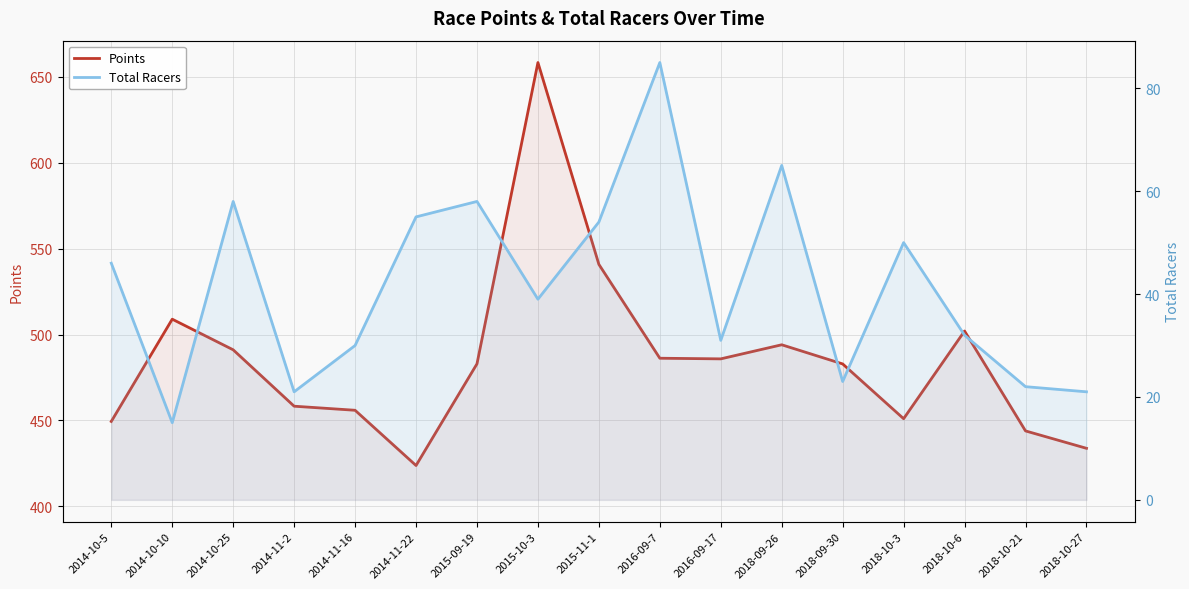

What value does the Total Racers series have at 2018-10-27?

21.0